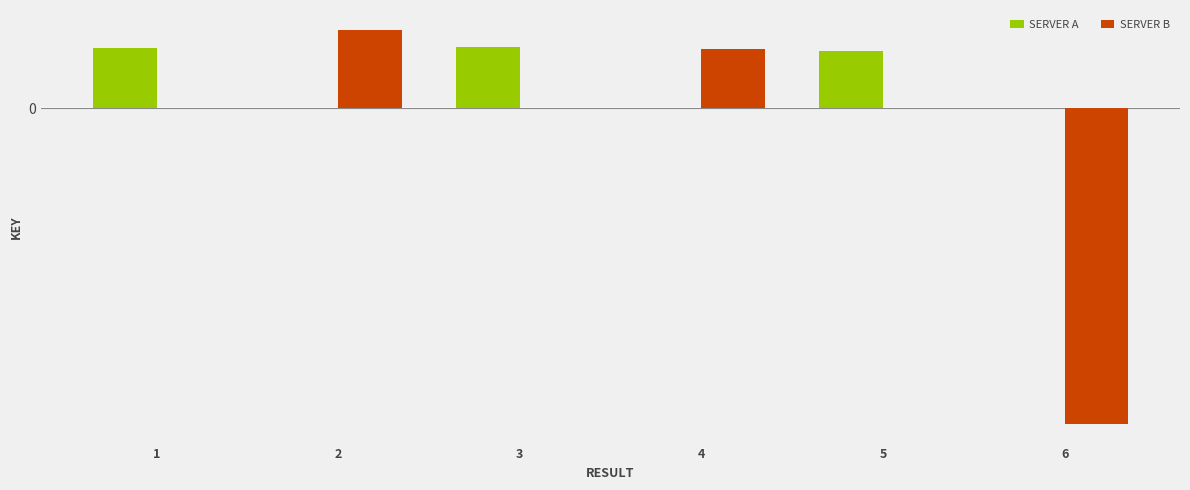

Reading left to right, transcribe all the data shown in this chart.

SERVER A: 1=0.0	2=0.0	3=0.0	4=0.0	5=0.0	6=0.0
SERVER B: 1=0.0	2=0.0	3=0.0	4=0.0	5=0.0	6=-0.0